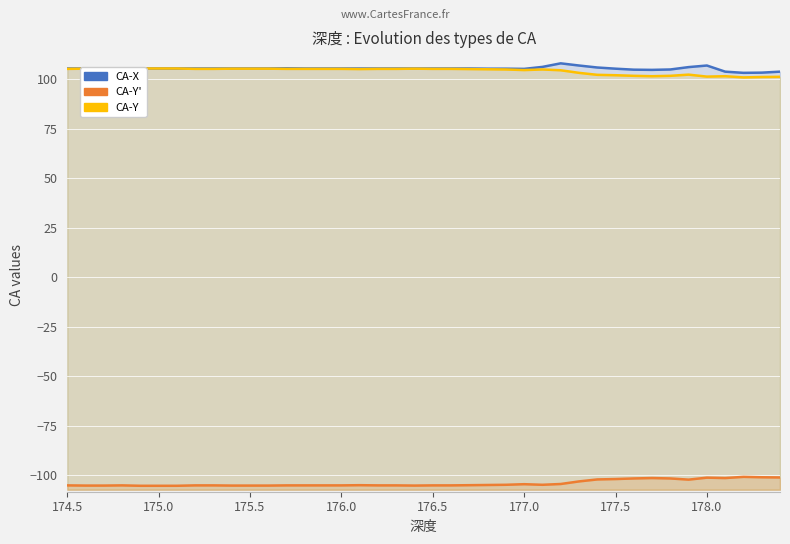

Rank the series by their maximum value, from highest to lowest.

CA-X, CA-Y, CA-Y'